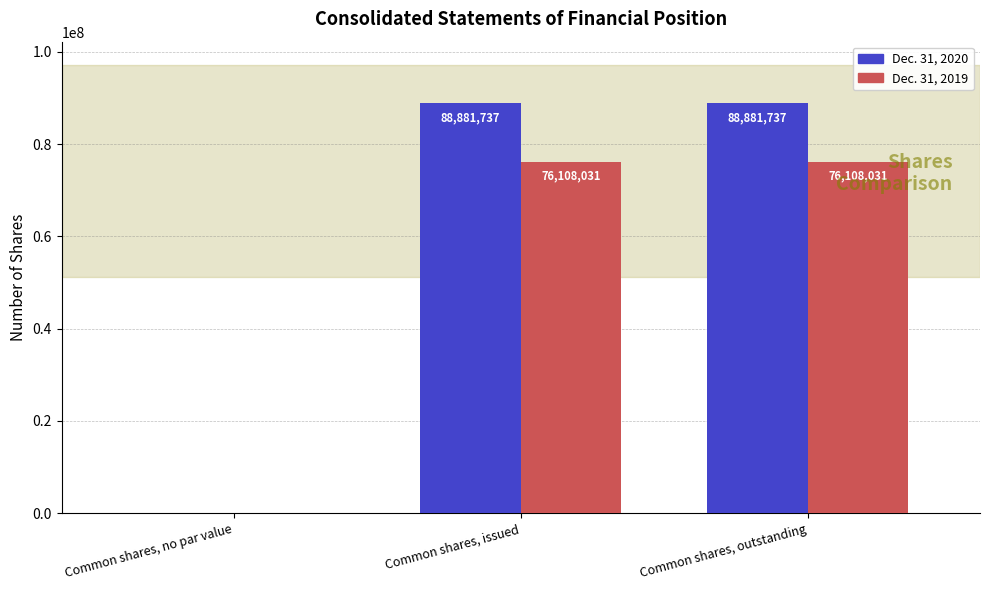

Reading left to right, list all the values displayed in this chart.

Dec. 31, 2020: Common shares, no par value=0	Common shares, issued=88881737	Common shares, outstanding=88881737
Dec. 31, 2019: Common shares, no par value=0	Common shares, issued=76108031	Common shares, outstanding=76108031